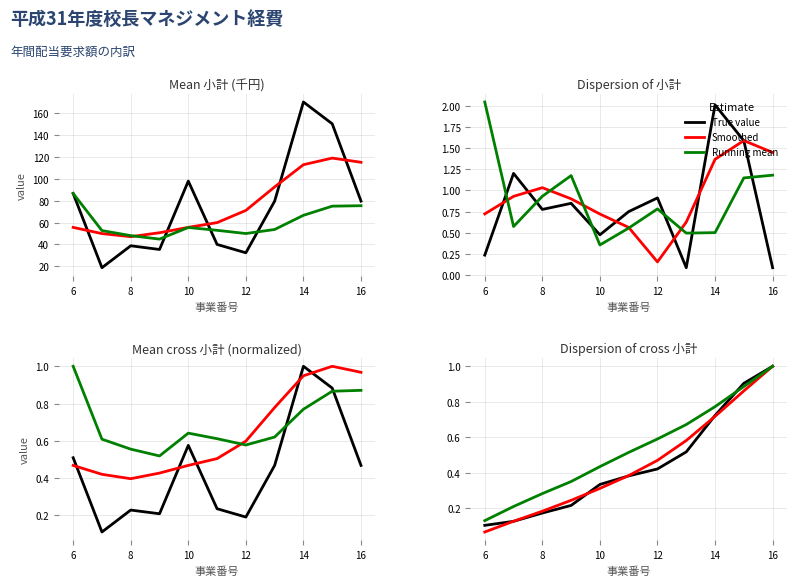

What value does the Running mean series have at 14?

0.5